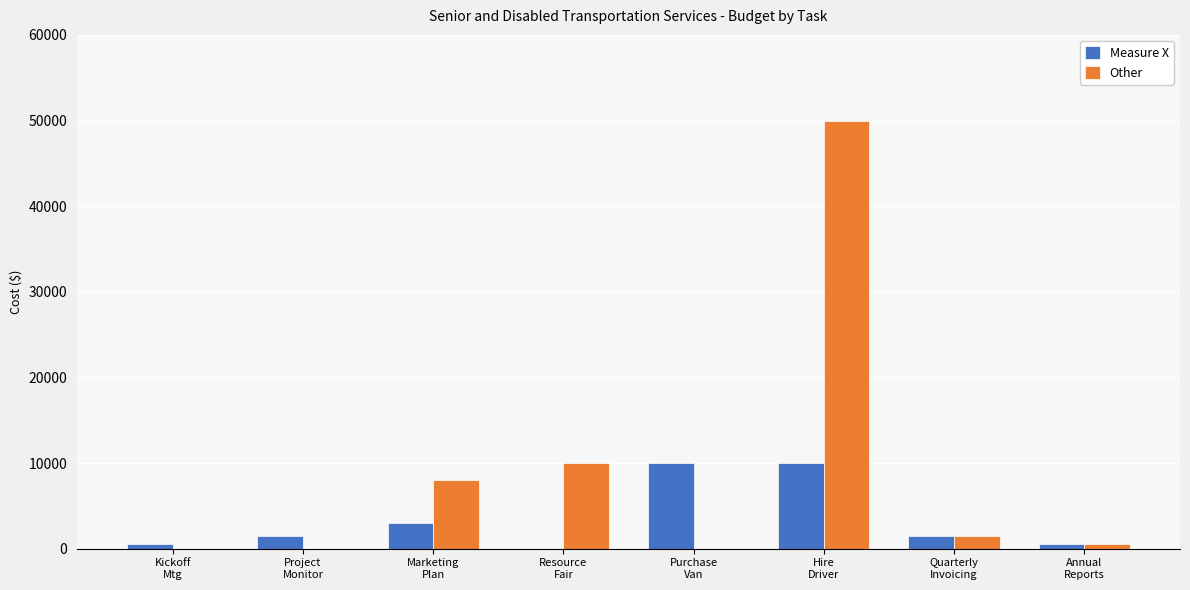

What is the greatest value displayed?

50000